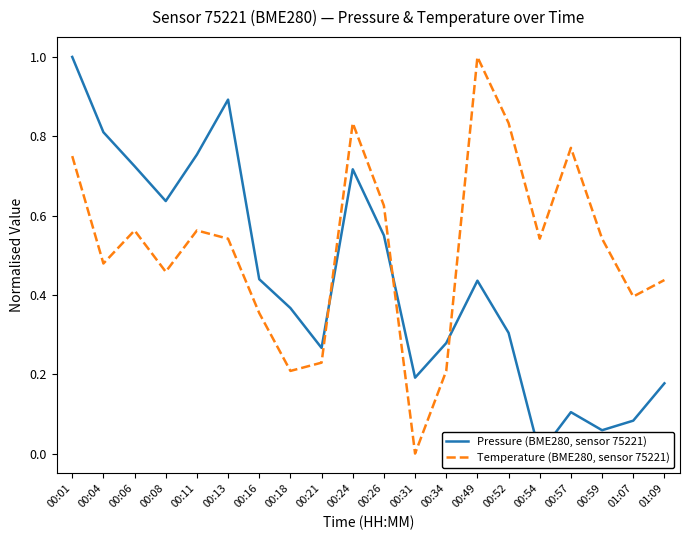

What is the difference between the Pressure (BME280, sensor 75221) values at 00:04 and 00:18?

0.4